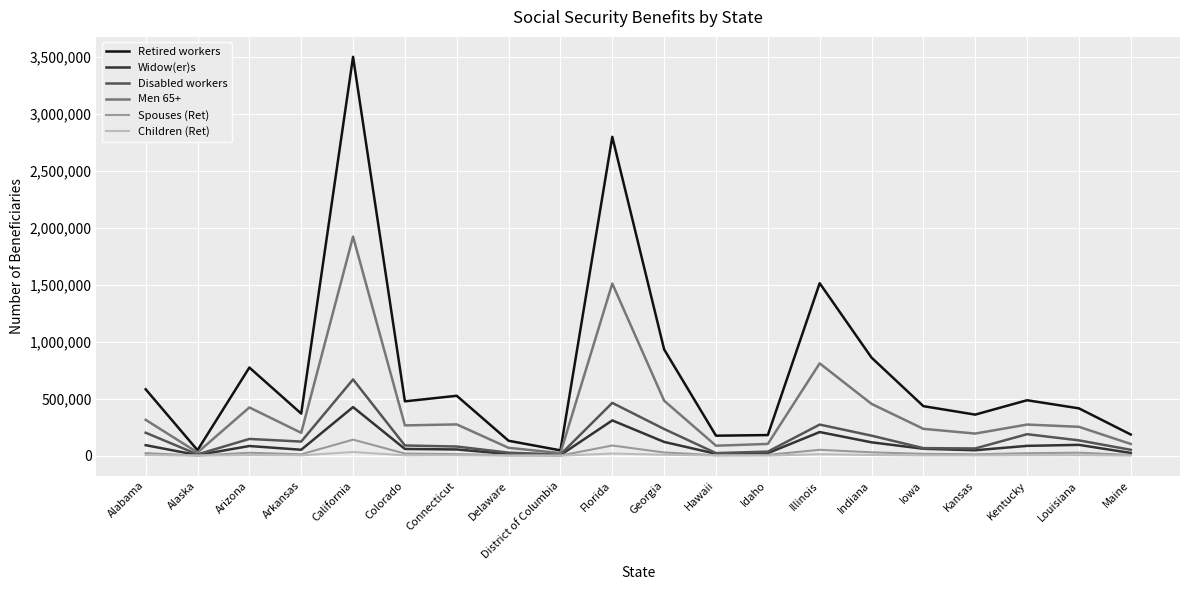

What are all the series names shown in the legend?

Retired workers, Widow(er)s, Disabled workers, Men 65+, Spouses (Ret), Children (Ret)